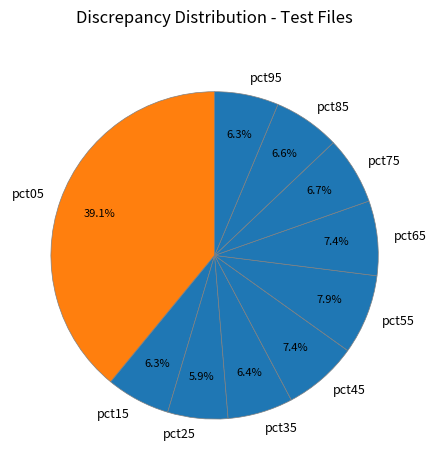

To the nearest percent, what is the difference between the largest and smallest slice percentages?

33%